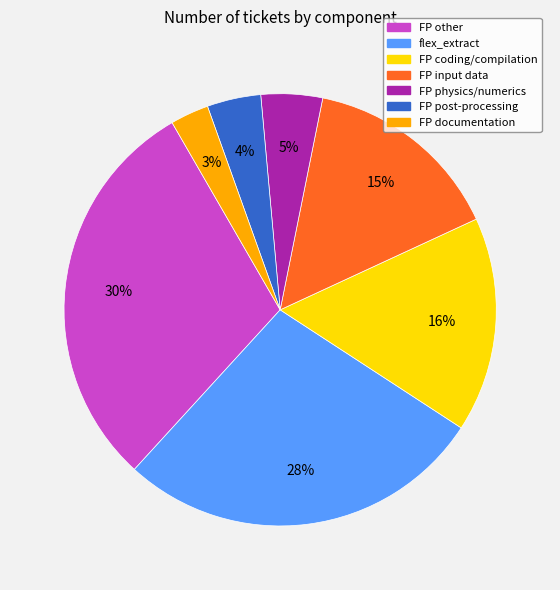

Which has a higher value, FP other or FP input data?

FP other